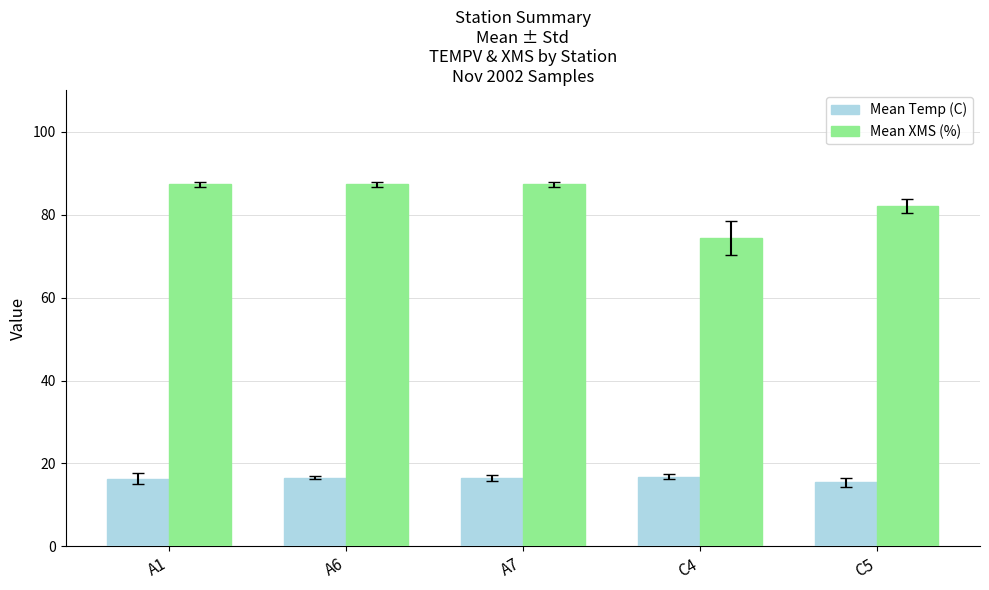

The value of Mean Temp (C) at A7 is 5.0. True or false?

False